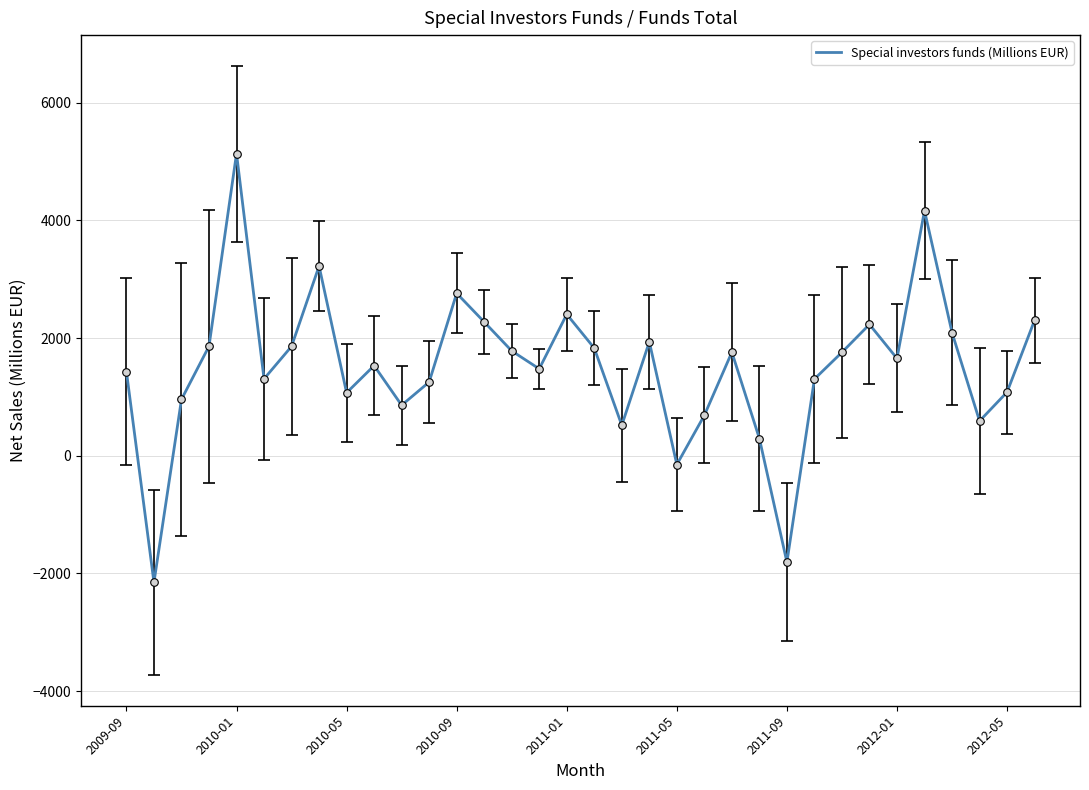

What is the maximum value shown in the chart?

5133